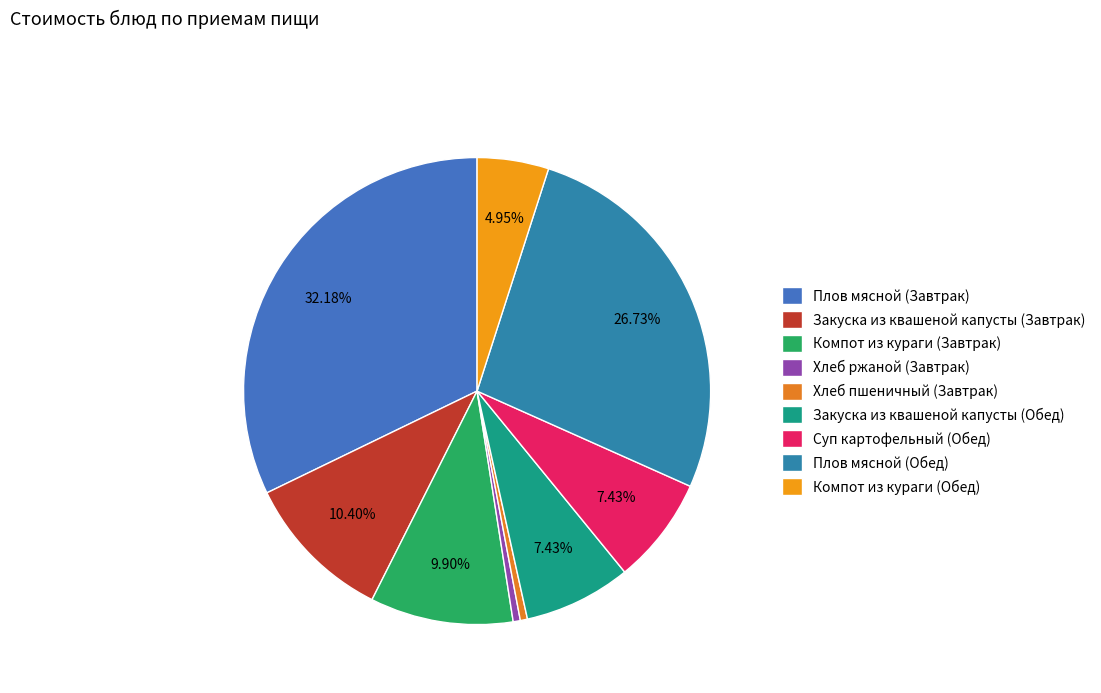

How much of the chart is everything except Плов мясной (Завтрак)?

67.8%